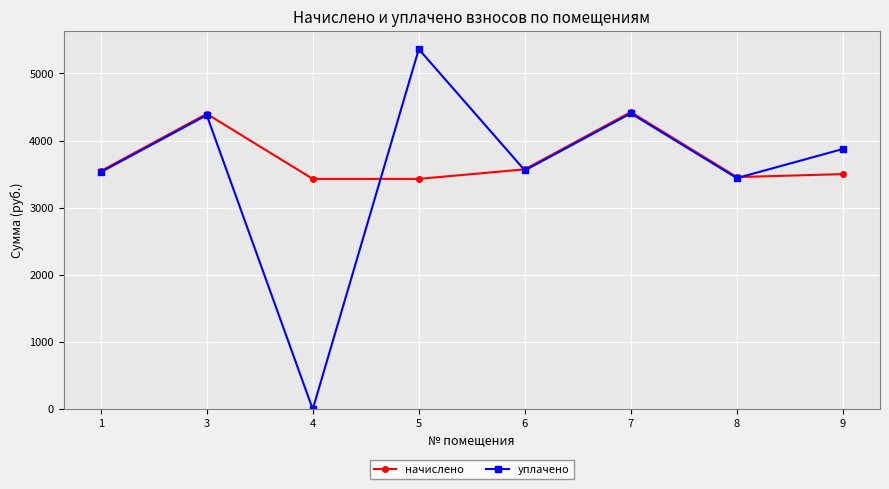

What is the value of the уплачено point at the 1st from the left?

3529.1